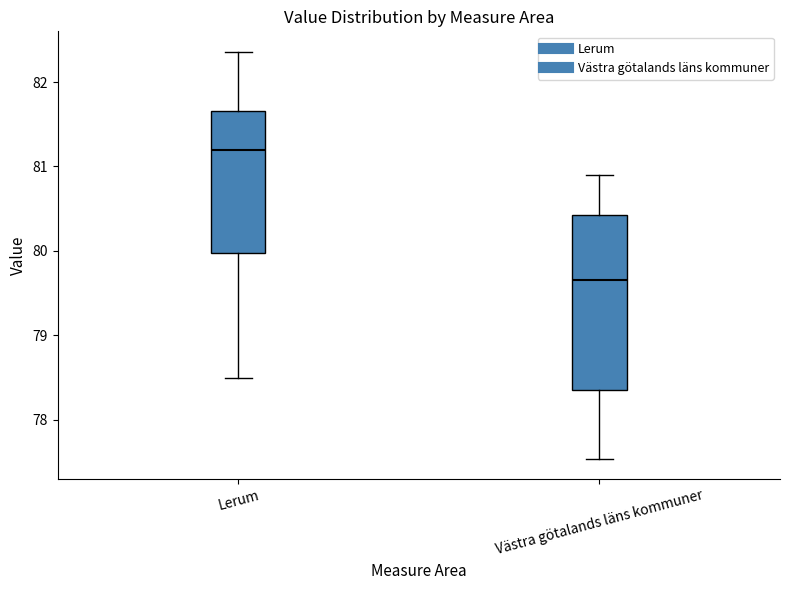

Where is the lower edge of the box for Västra götalands läns kommuner on the y-axis? The values are not printed on the chart, so give them approximately, as read against the axis.

78.4